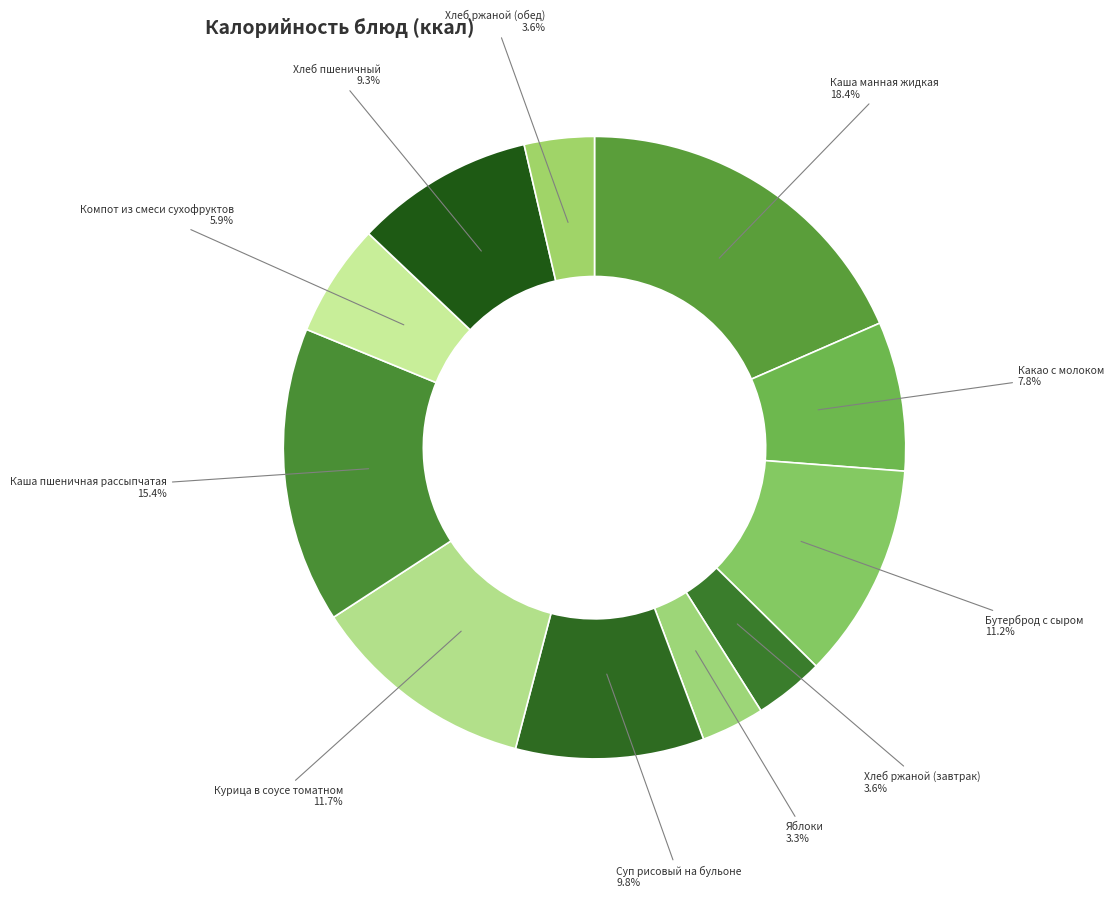

Count the number of slices in the pie.

11